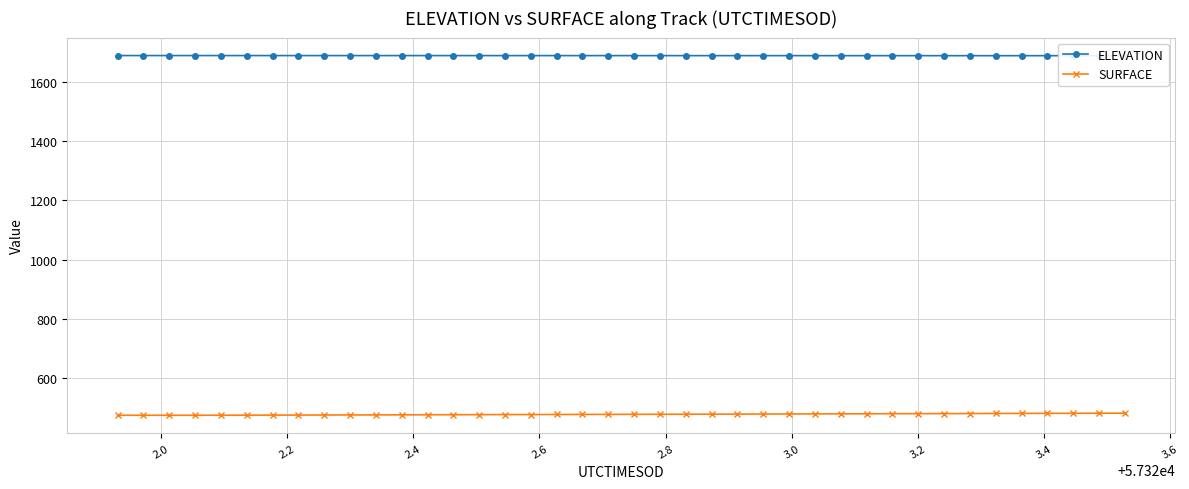

Reading right to left, list all the values displayed in this chart.

ELEVATION: 1688.5	1688.5	1688.5	1688.6	1688.6	1688.6	1688.6	1688.6	1688.6	1688.6	1688.7	1688.7	1688.7	1688.7	1688.7	1688.7	1688.7	1688.7	1688.8	1688.8	1688.8	1688.8	1688.8	1688.8	1688.8	1688.8	1688.8	1688.8	1688.9	1688.9	1688.9	1688.9	1688.9	1688.9	1688.9	1688.9	1688.9	1689.0	1689.0	1689.0
SURFACE: 481.0	480.8	480.6	480.4	480.1	480.0	479.7	479.5	479.2	479.2	478.9	478.7	478.6	478.3	478.1	477.8	477.6	477.4	477.2	477.1	476.9	476.7	476.5	476.3	476.2	475.9	475.7	475.5	475.3	475.1	474.9	474.7	474.6	474.4	474.2	474.0	473.9	473.9	473.9	473.9